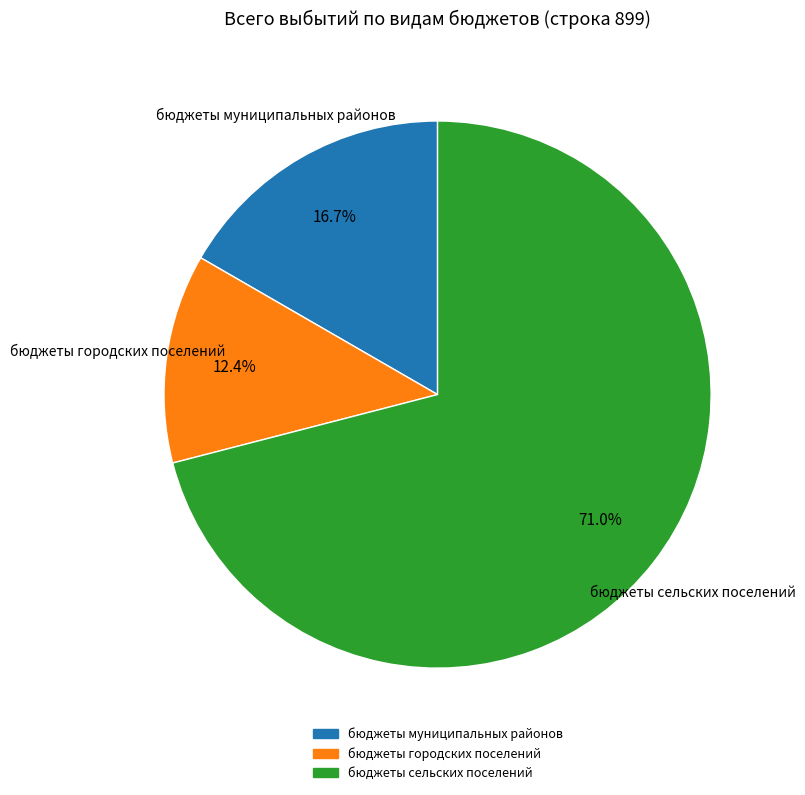

To the nearest percent, what is the average slice percentage?

33%